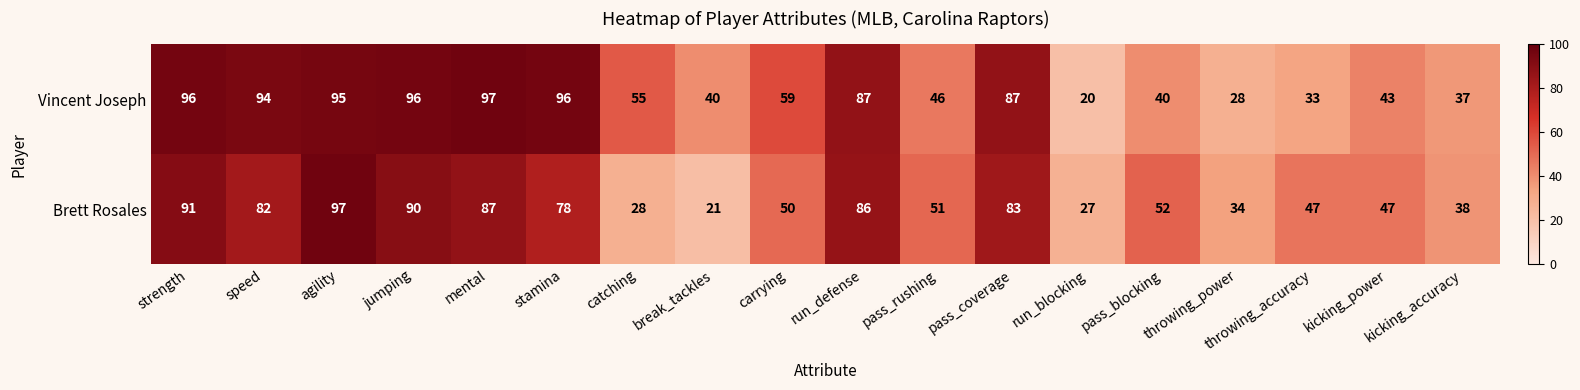

At pass_blocking, list the series in order from smallest to largest.

Vincent Joseph, Brett Rosales